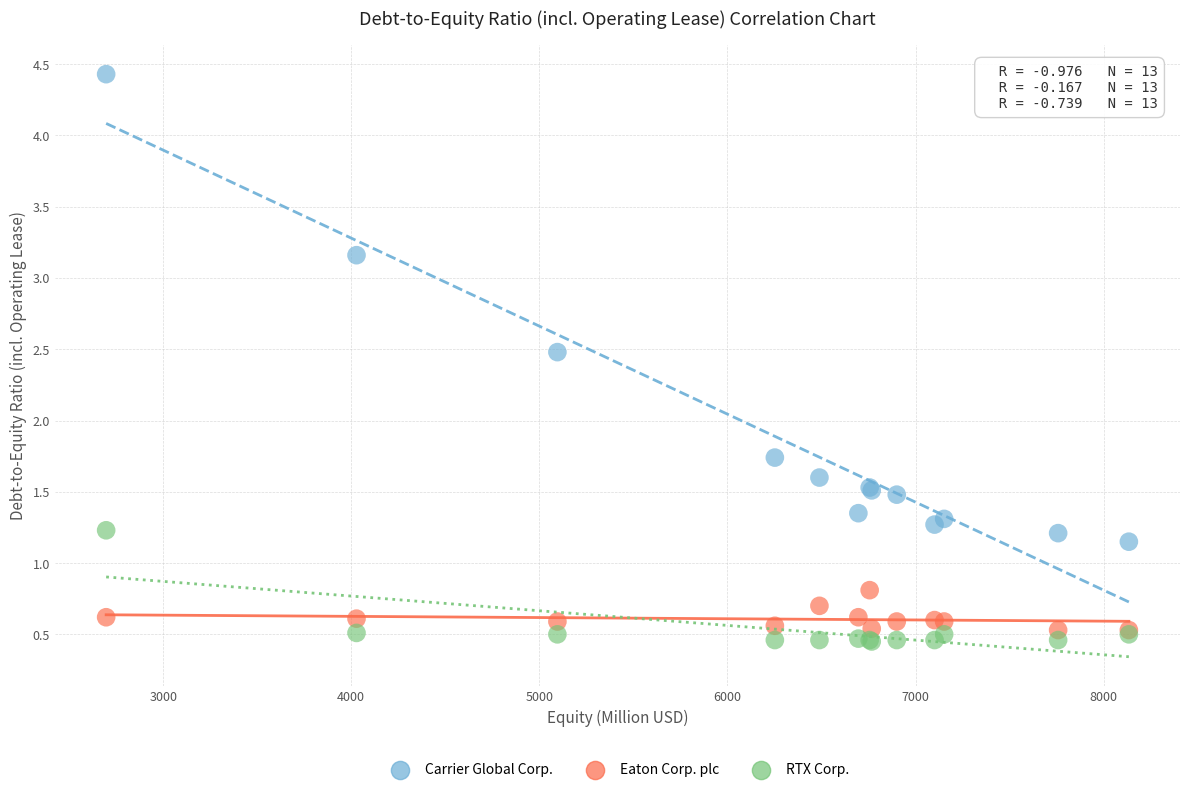

In the Carrier Global Corp. series, what Y value is closest to 2?

1.7